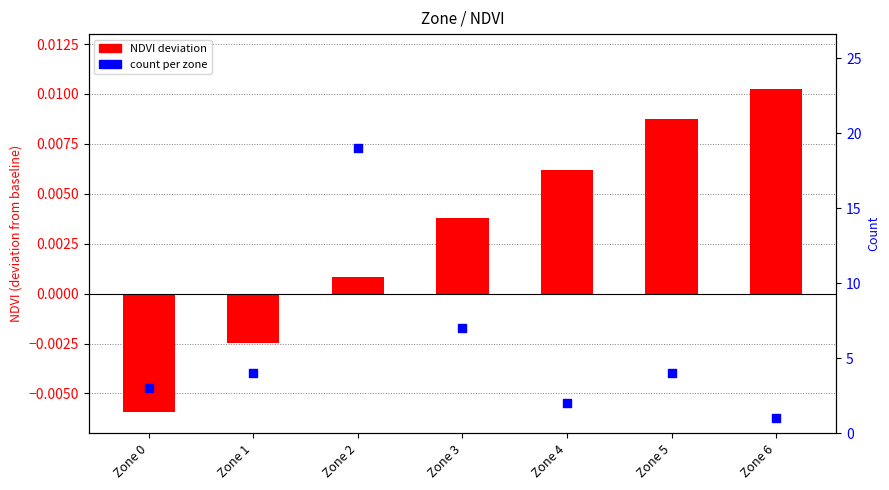

Which series reaches the minimum Y coordinate?

NDVI deviation